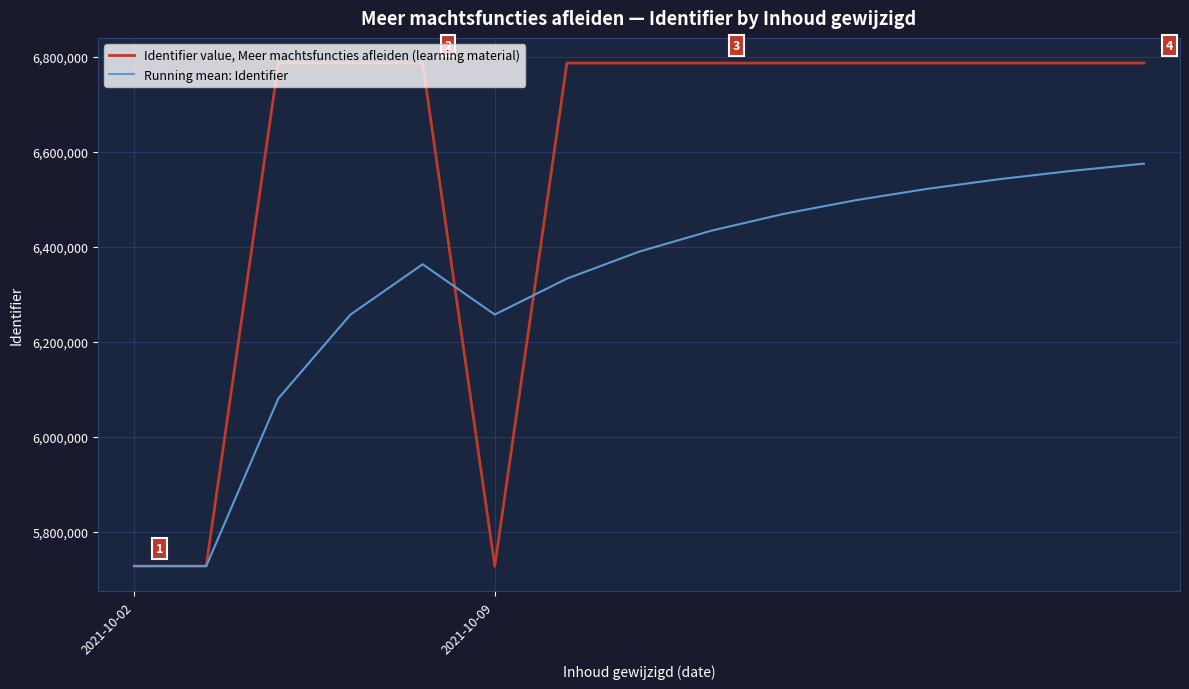

Which series has the widest spread of values?

Identifier value, Meer machtsfuncties afleiden (learning material)